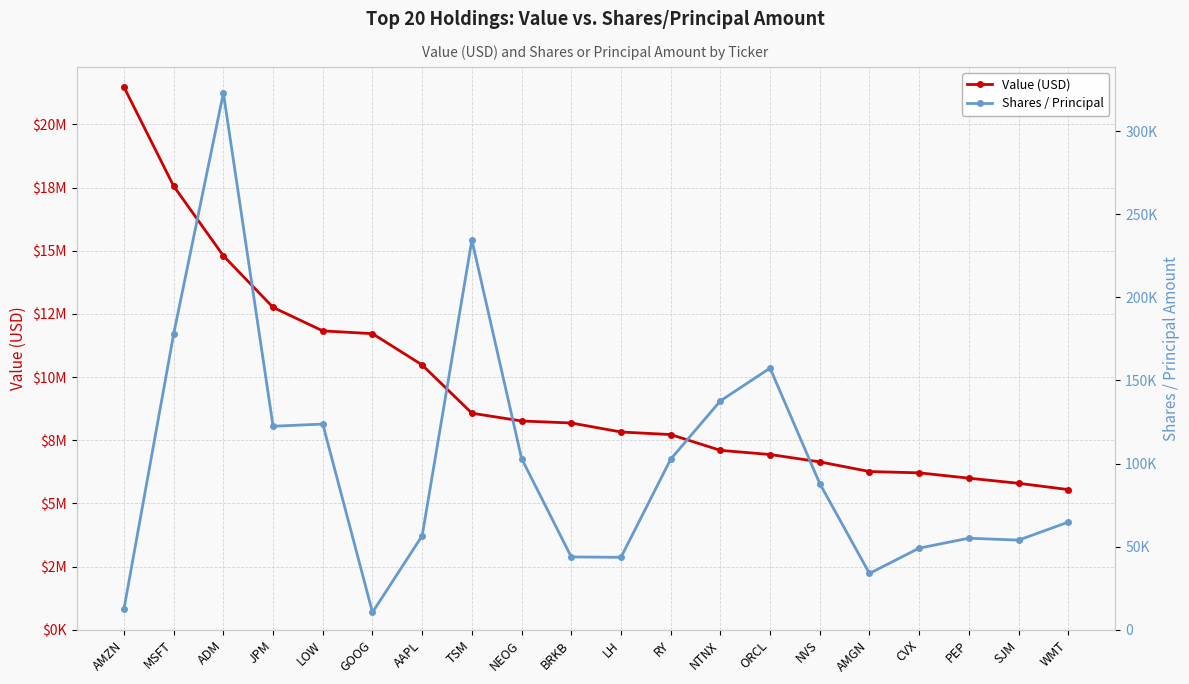

Reading left to right, transcribe all the data shown in this chart.

Value (USD): 21479000	17560000	14803000	12761000	11831000	11721000	10482000	8573000	8265000	8186000	7829000	7728000	7103000	6938000	6647000	6264000	6213000	6001000	5799000	5550000
Shares / Principal: 12636	178076	322997	122465	123790	10506	56622	234503	103069	43856	43611	102633	137725	157463	87989	33934	49137	55114	53954	64802